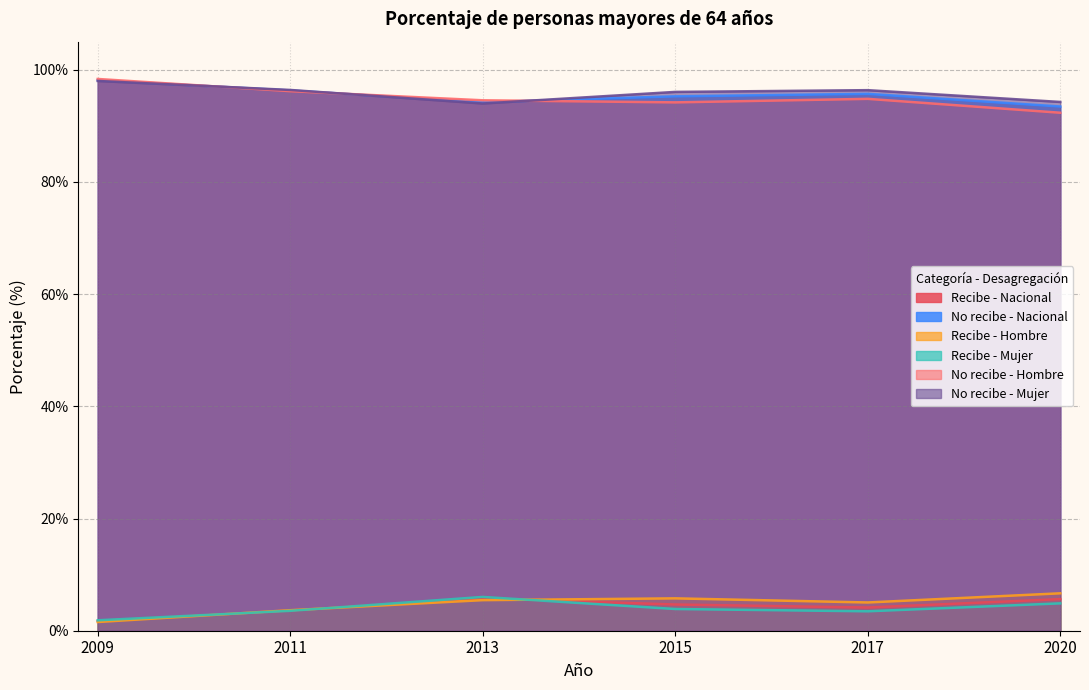

What is the difference between the Recibe - Mujer values at 2017 and 2011?

0.1